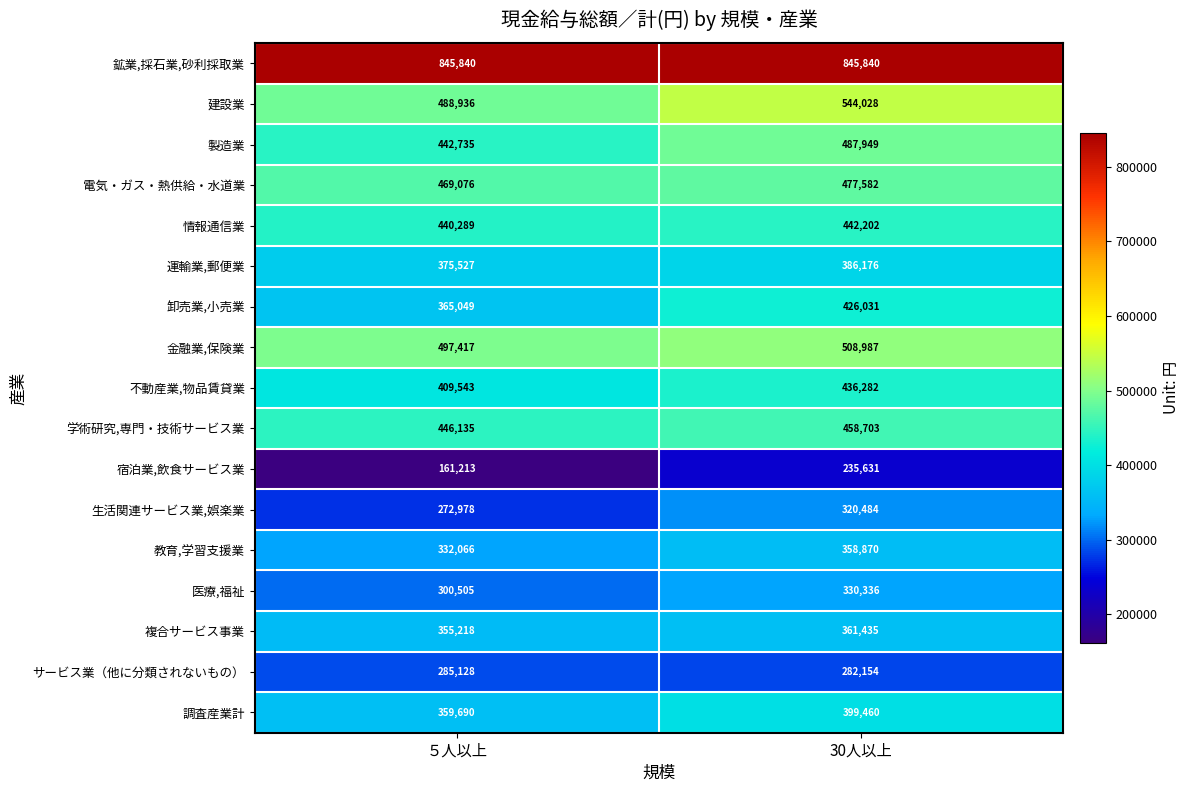

What is the sum of the 運輸業,郵便業 values at 30人以上 and ５人以上?

761703